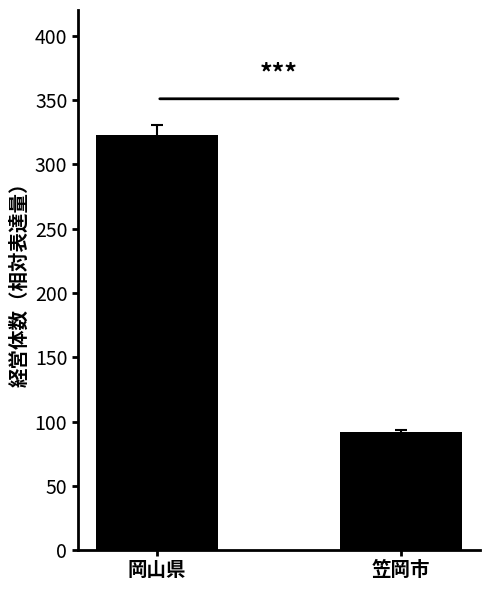

The value at 笠岡市 is 92. True or false?

True